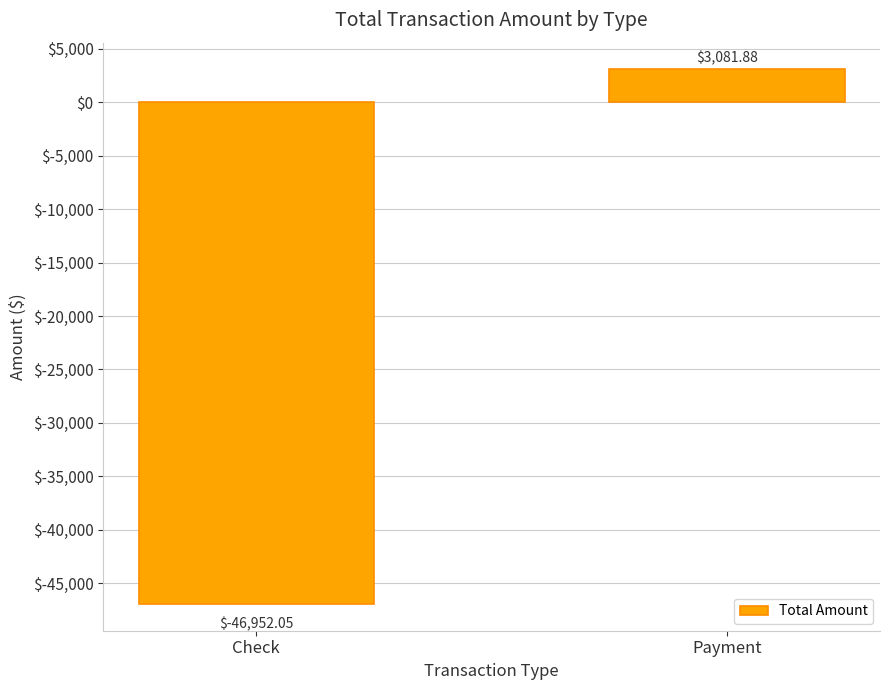

True or false: the data shows -46952.1 at Check.

True